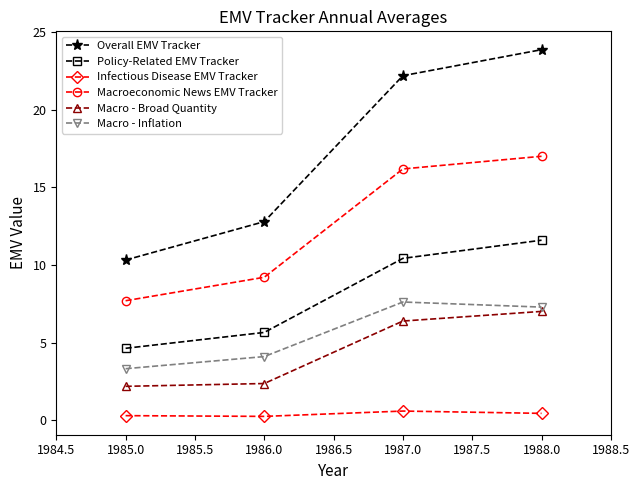

What is the difference between the second highest and second lowest values in the Infectious Disease EMV Tracker series?

0.1